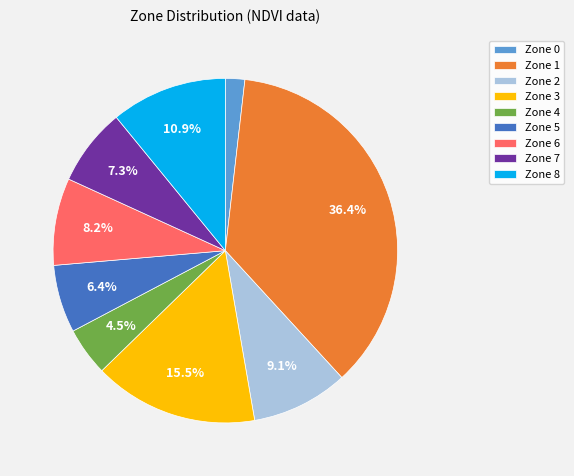

To the nearest percent, what portion does Zone 8 represent?

11%